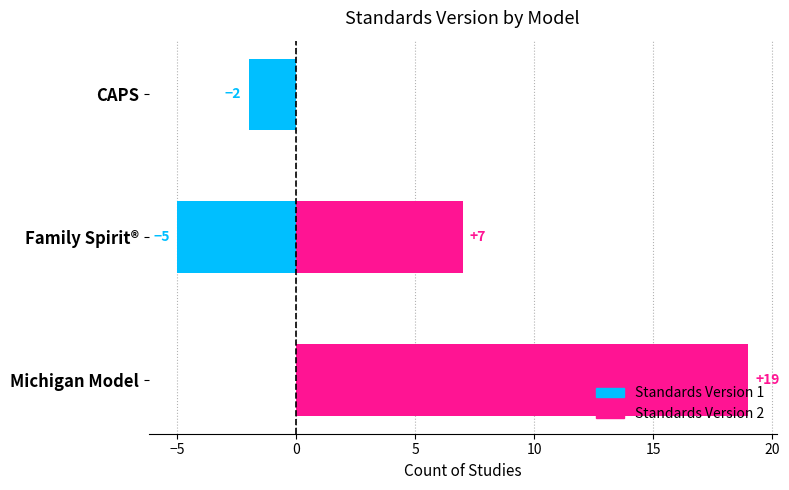

How many values in the Standards Version 1 series are below -2?

1